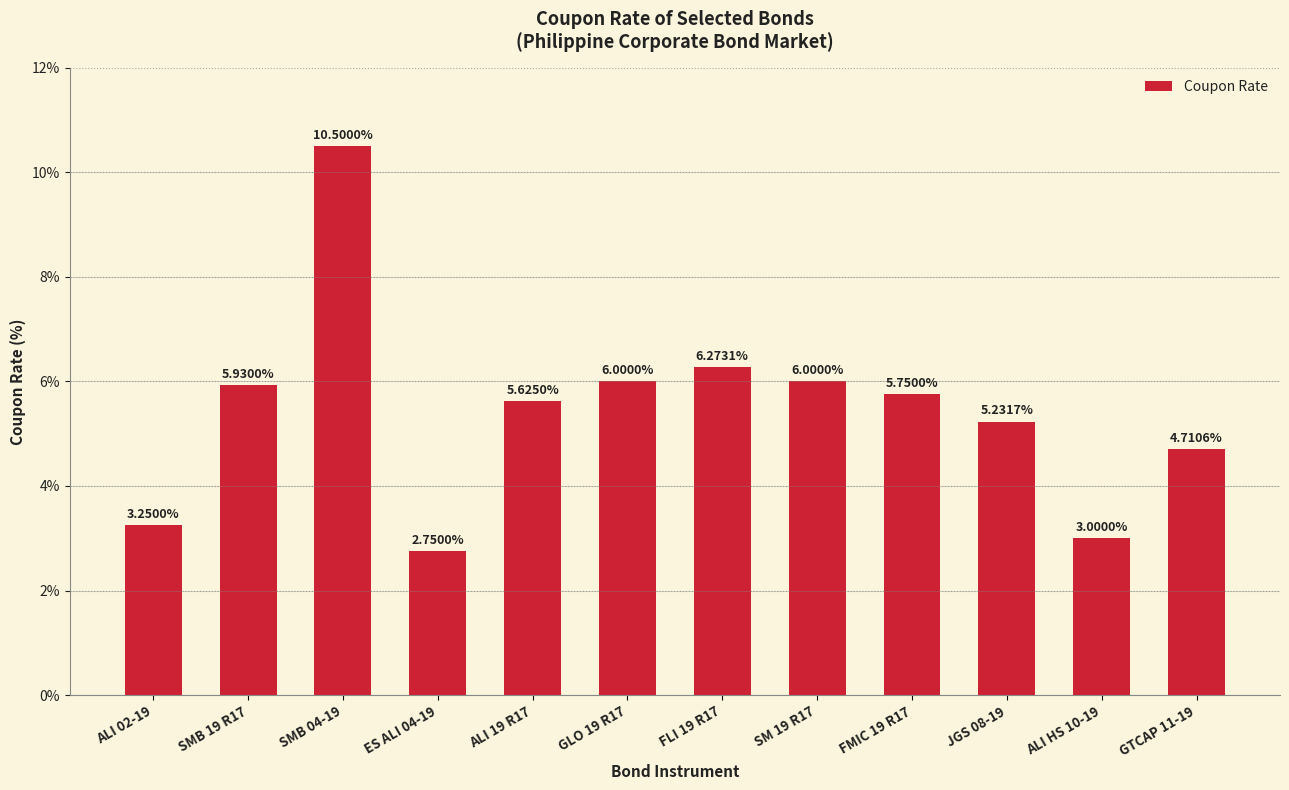

What is the change in value from GLO 19 R17 to ALI HS 10-19?

-3.0